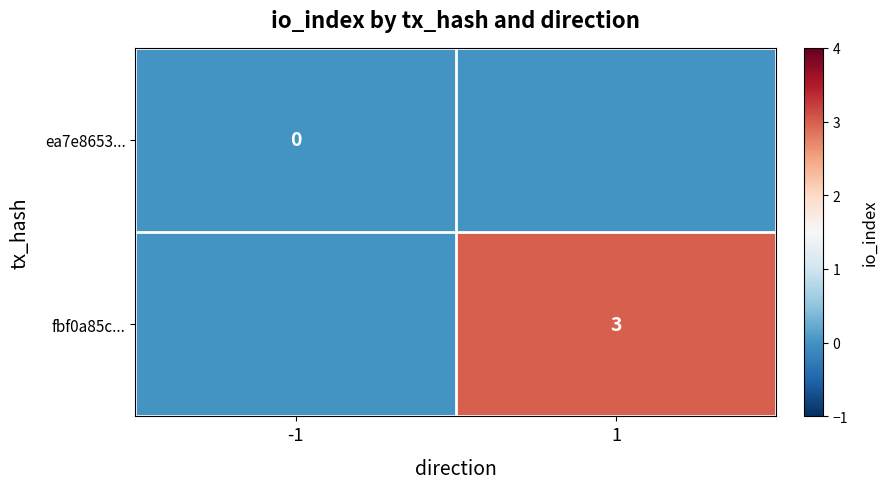

The value of fbf0a85c... at 1 is 4. True or false?

False